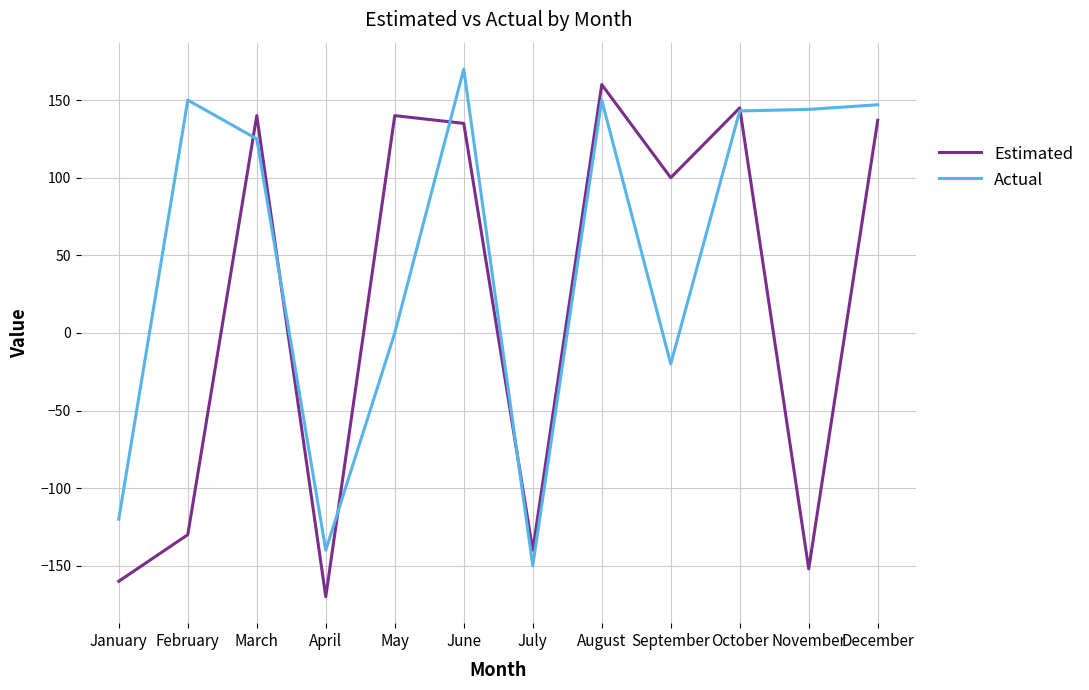

True or false: Estimated has a value of 135 at June.

True